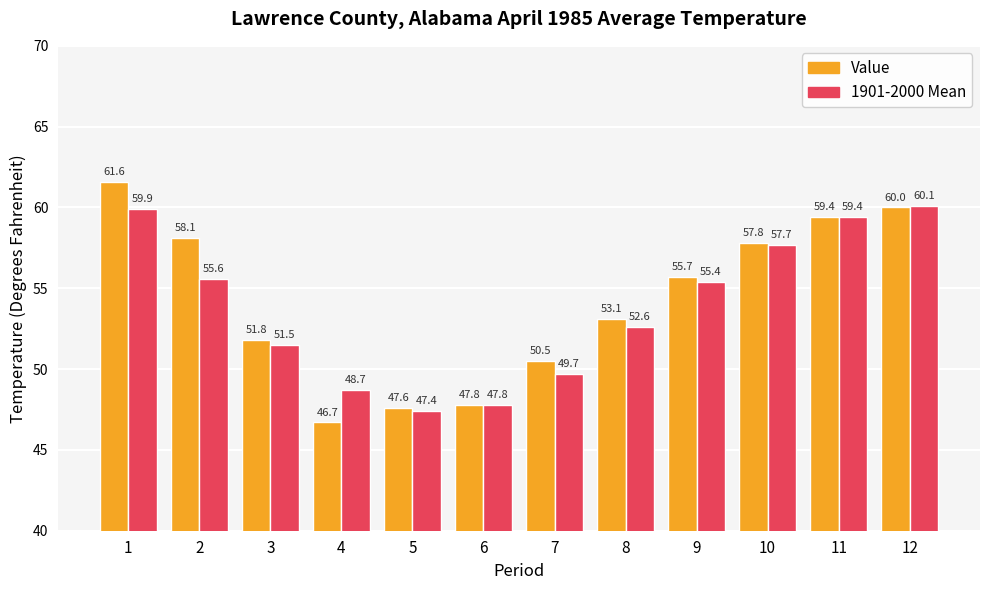

What is the value of the Value bar at the 6th from the left?

47.8